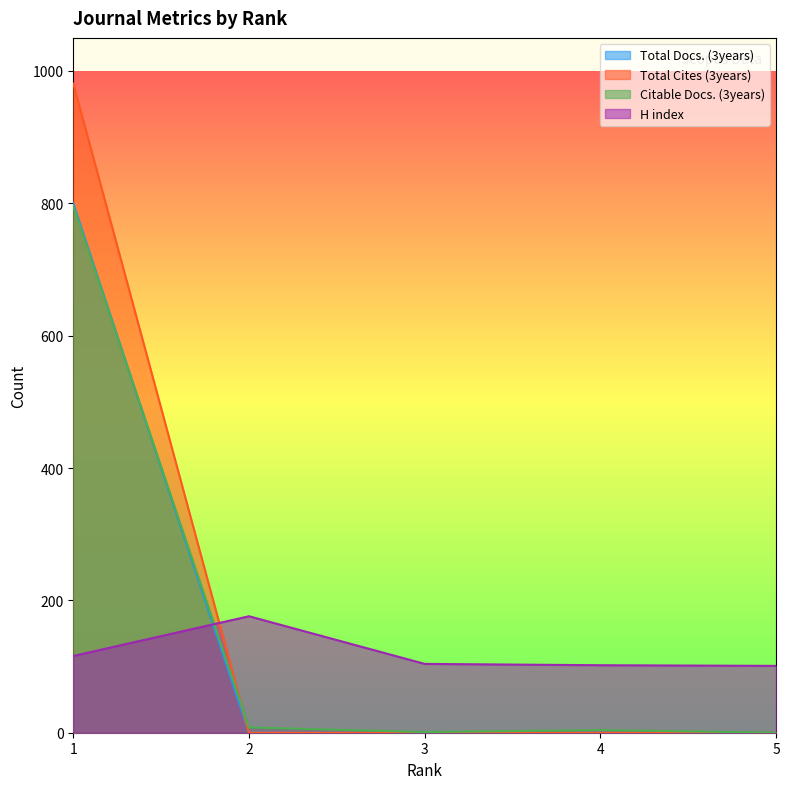

Reading left to right, extract all data points from this chart.

Total Docs. (3years): 800	0	0	0	0
Total Cites (3years): 981	0	0	0	0
Citable Docs. (3years): 796	8	1	4	0
H index: 116	176	104	102	101